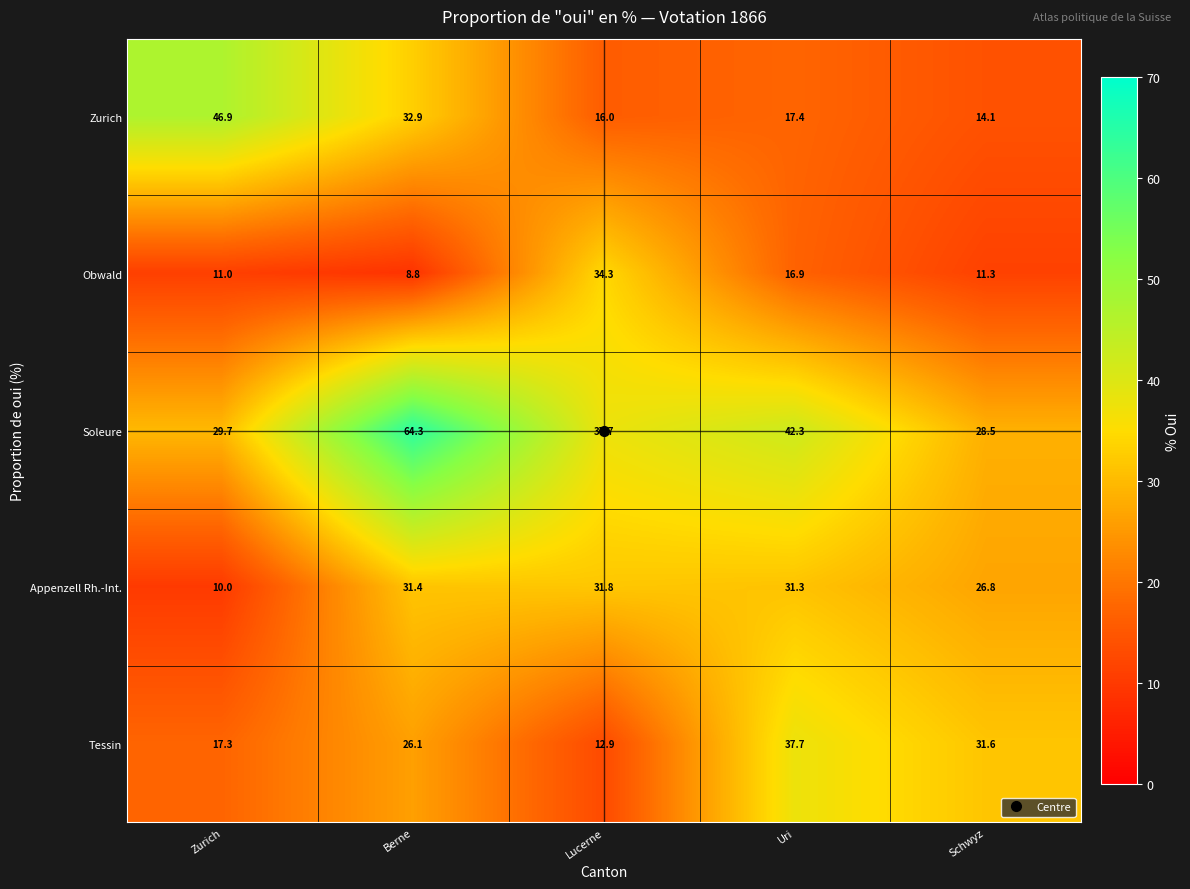

At which label does Appenzell Rh.-Int. reach its peak?

Lucerne